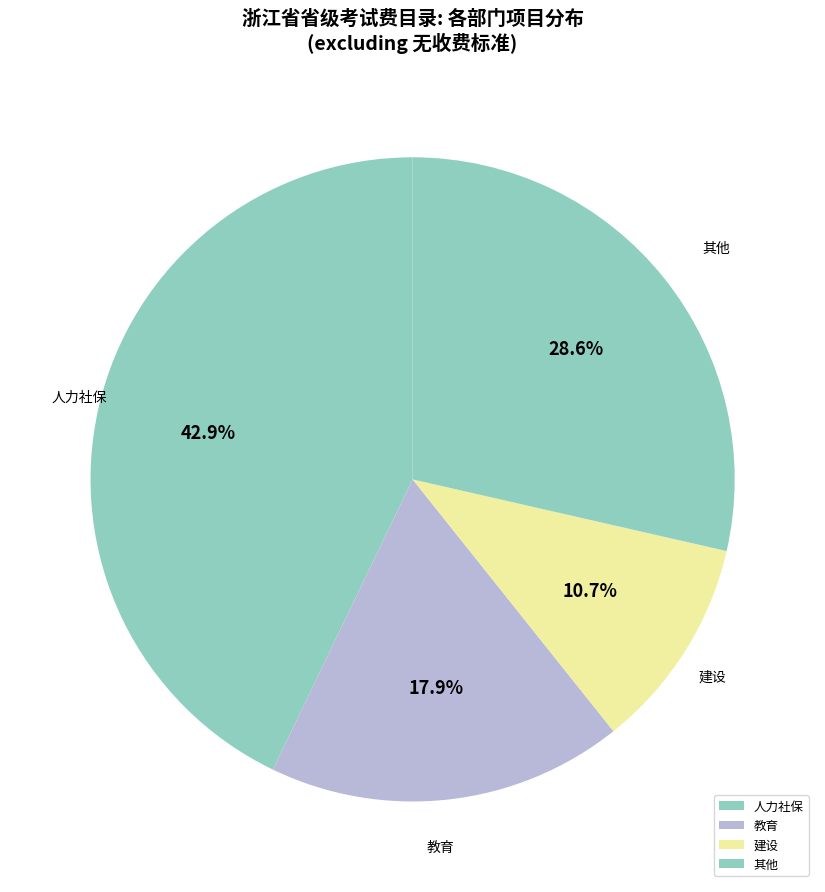

Rank the categories by value from highest to lowest.

人力社保, 其他, 教育, 建设